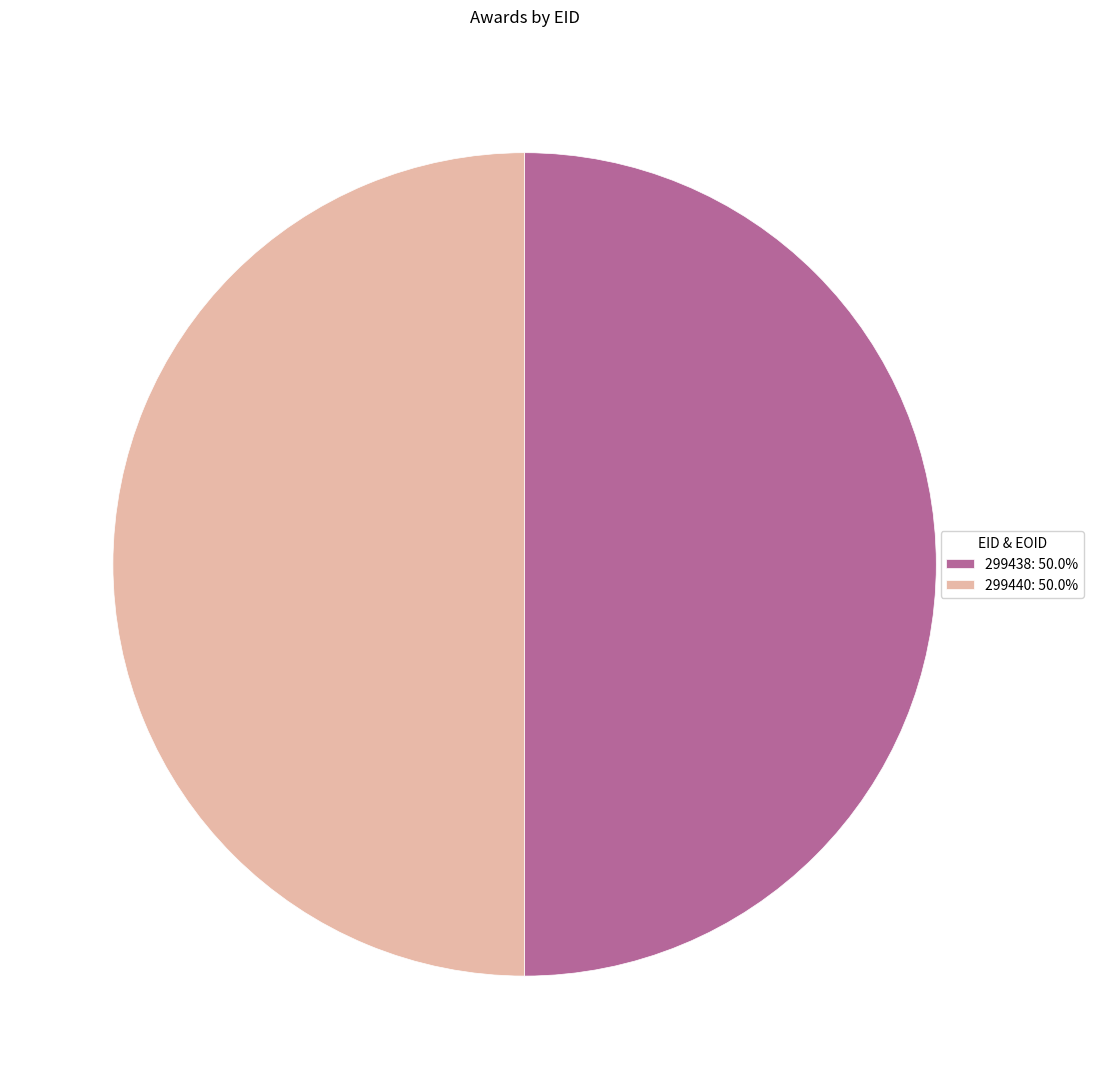

Is the sum of 299438: 50.0% and 299440: 50.0% greater than half?

Yes